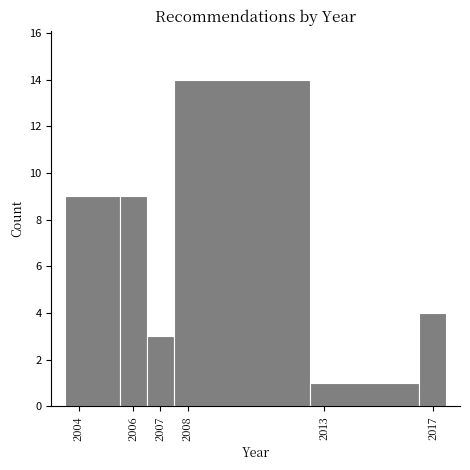

Reading left to right, list every bar in this chart as the range it spans on the x-axis followed by its height. The values are not printed on the chart, so give them approximately, as read against the axis.

2003.5 to 2005.5: 9
2005.5 to 2006.5: 9
2006.5 to 2007.5: 3
2007.5 to 2012.5: 14
2012.5 to 2016.5: 1
2016.5 to 2017.5: 4